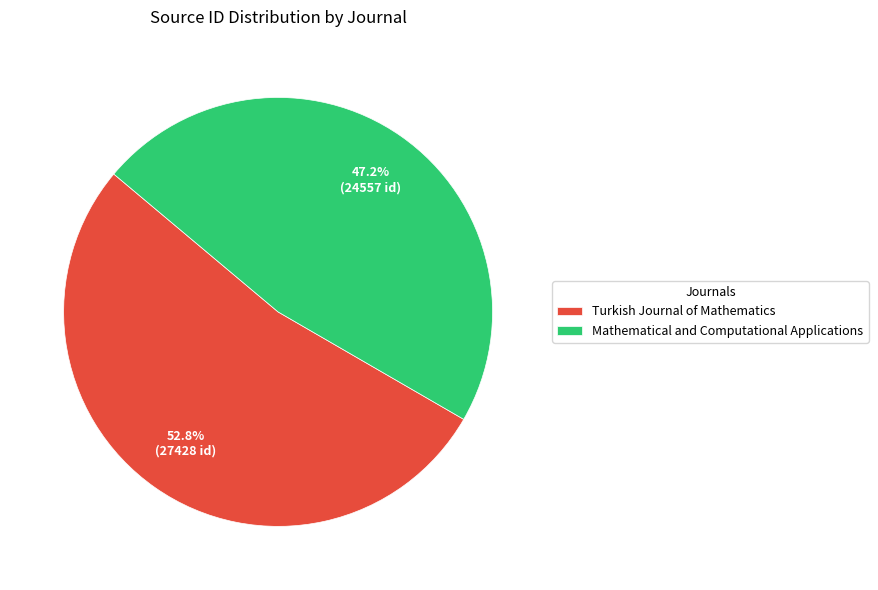

True or false: Mathematical and Computational Applications accounts for 47% of the total.

True